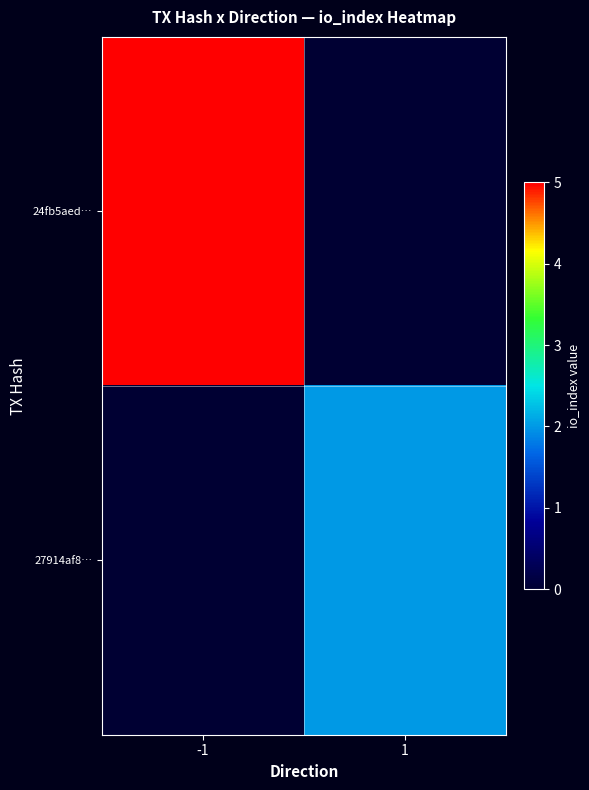

At how many categories does at least one series exceed 4?

1